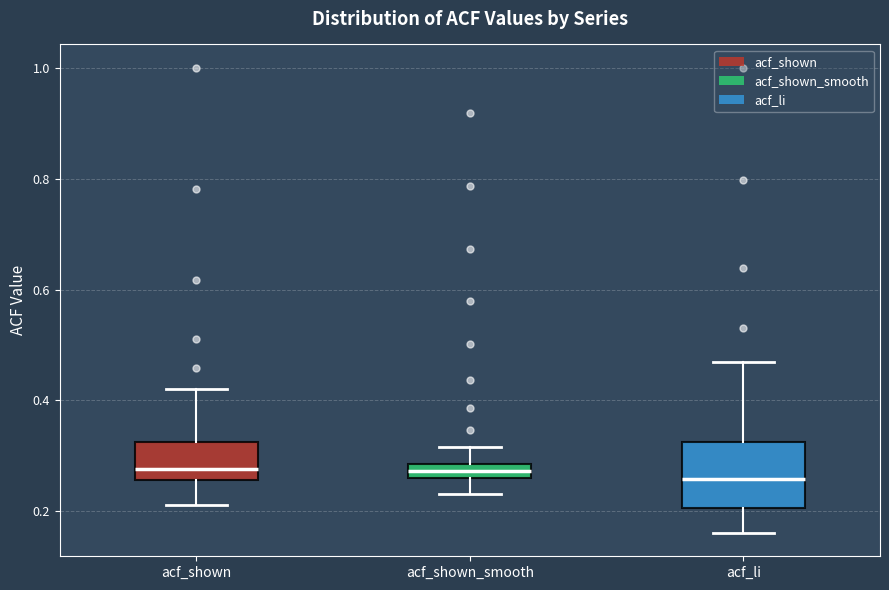

Where does the upper whisker of the box for acf_li end on the y-axis? The values are not printed on the chart, so give them approximately, as read against the axis.

0.46